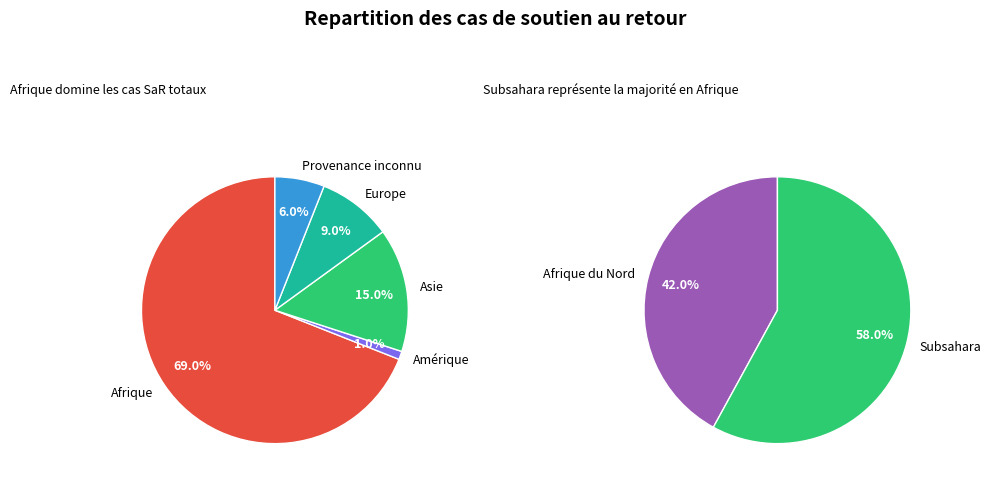

Count the number of slices in the pie.

5